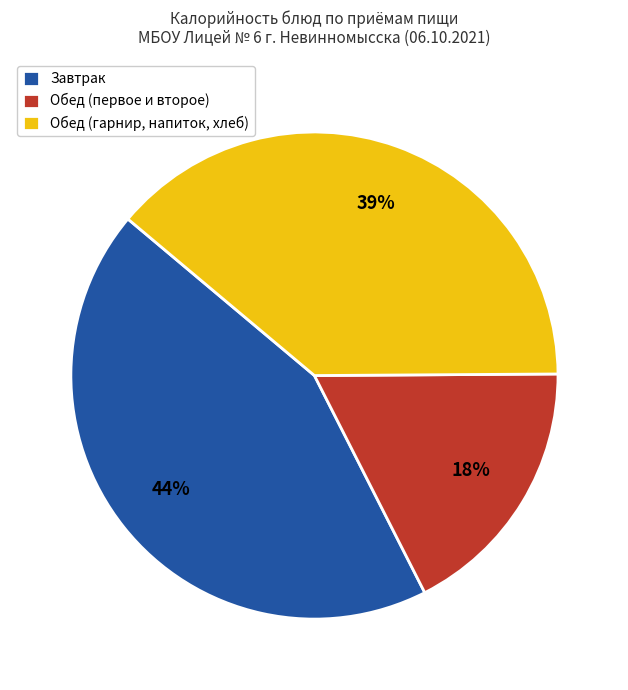

Do Обед (первое и второе) and Обед (гарнир, напиток, хлеб) together represent more than half of the pie?

Yes